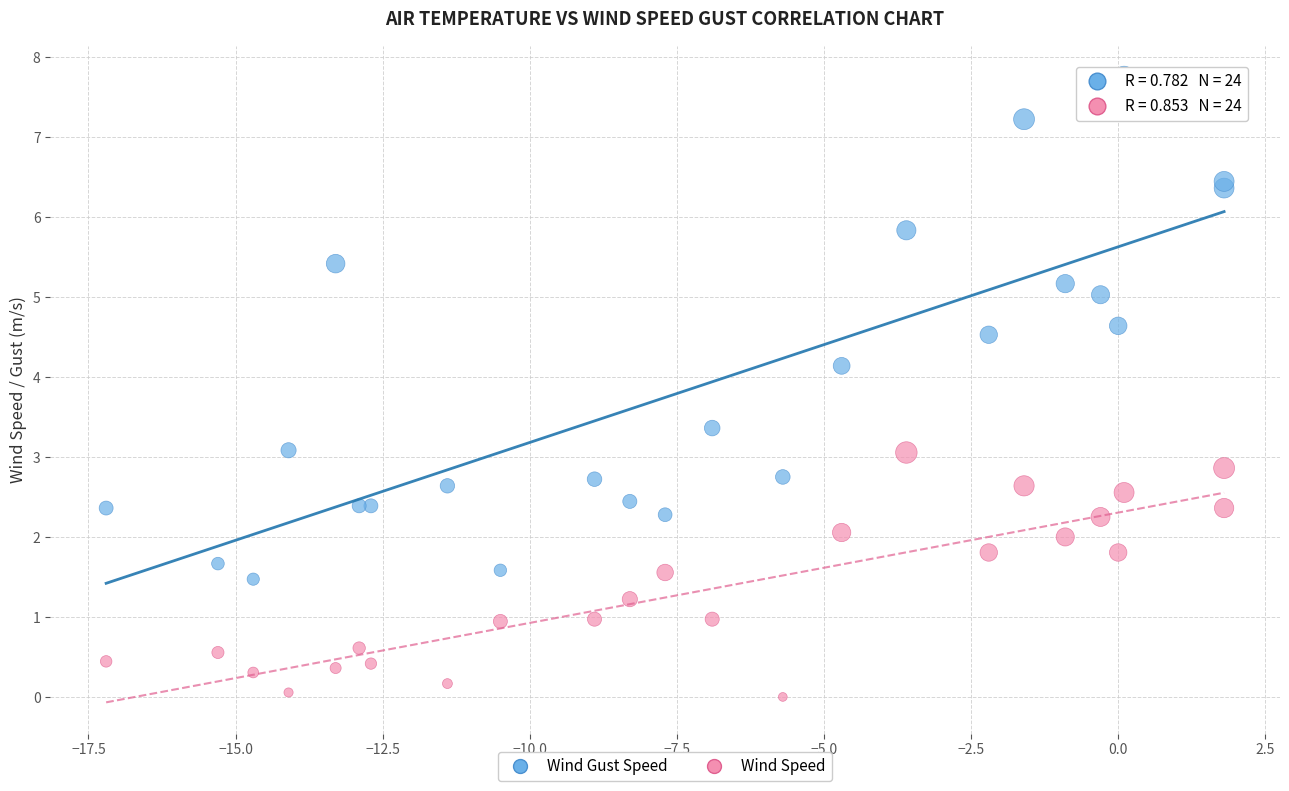

Which series has the largest Y range (max minus min)?

Wind Gust Speed